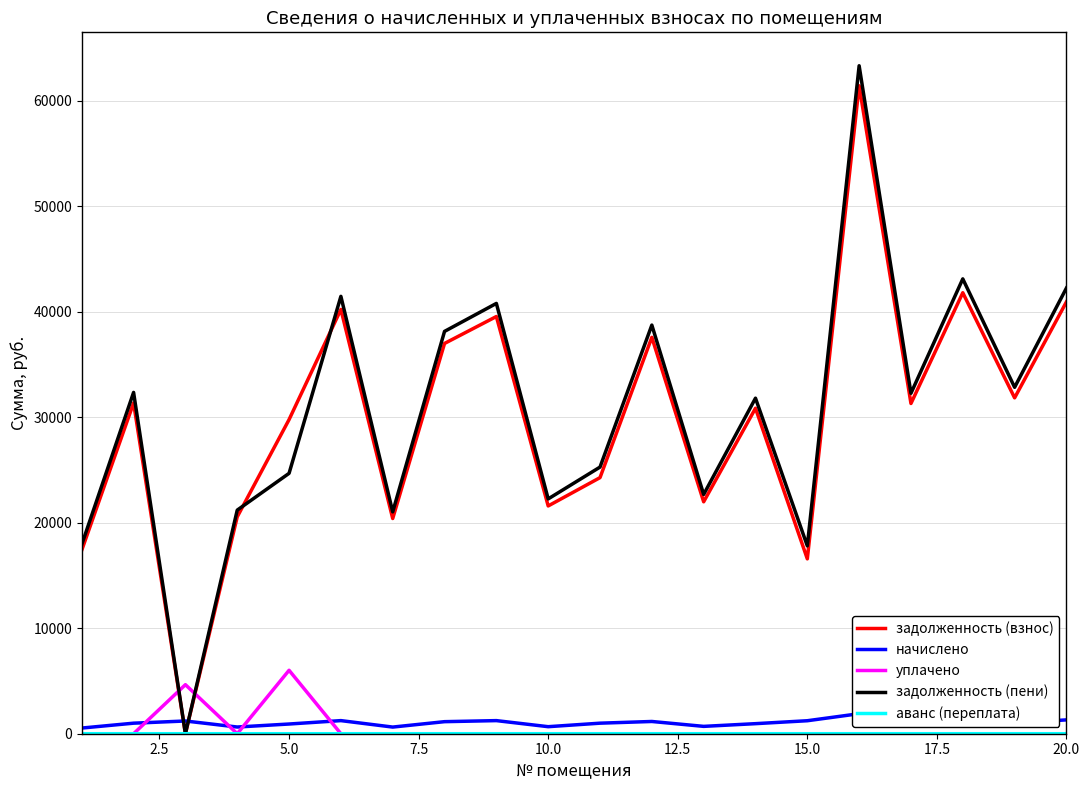

What is the difference between the maximum and second lowest values in the аванс (переплата) series?

1.1